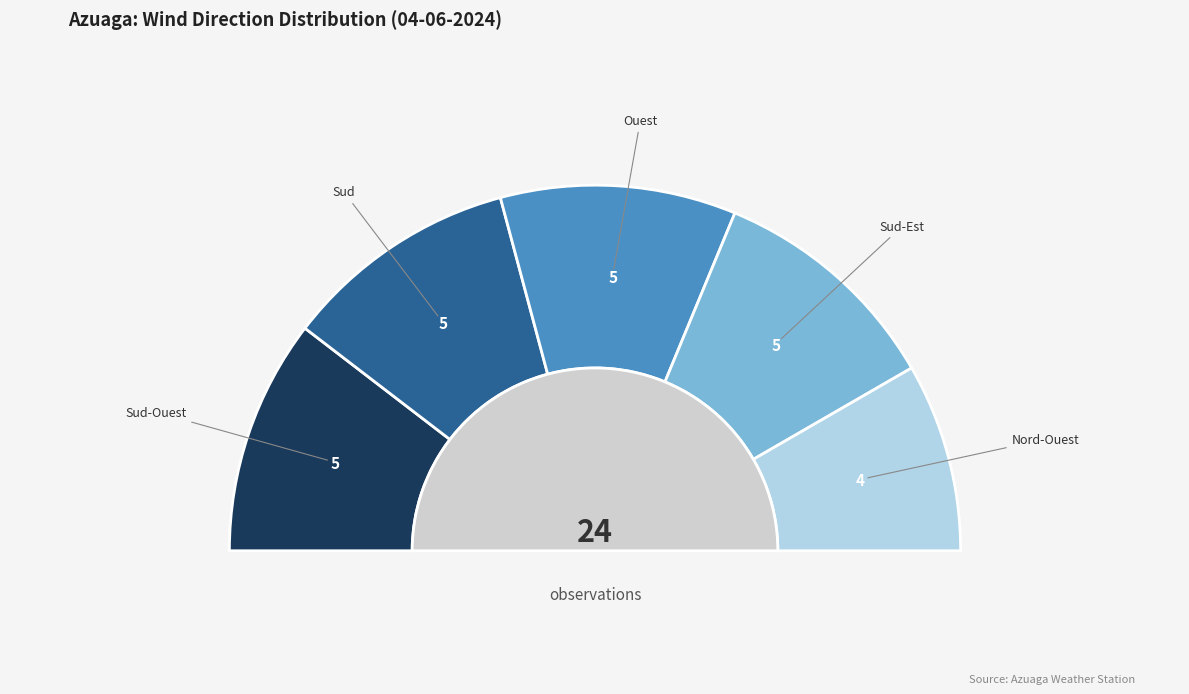

Does Sud-Est represent more than half of the total?

No